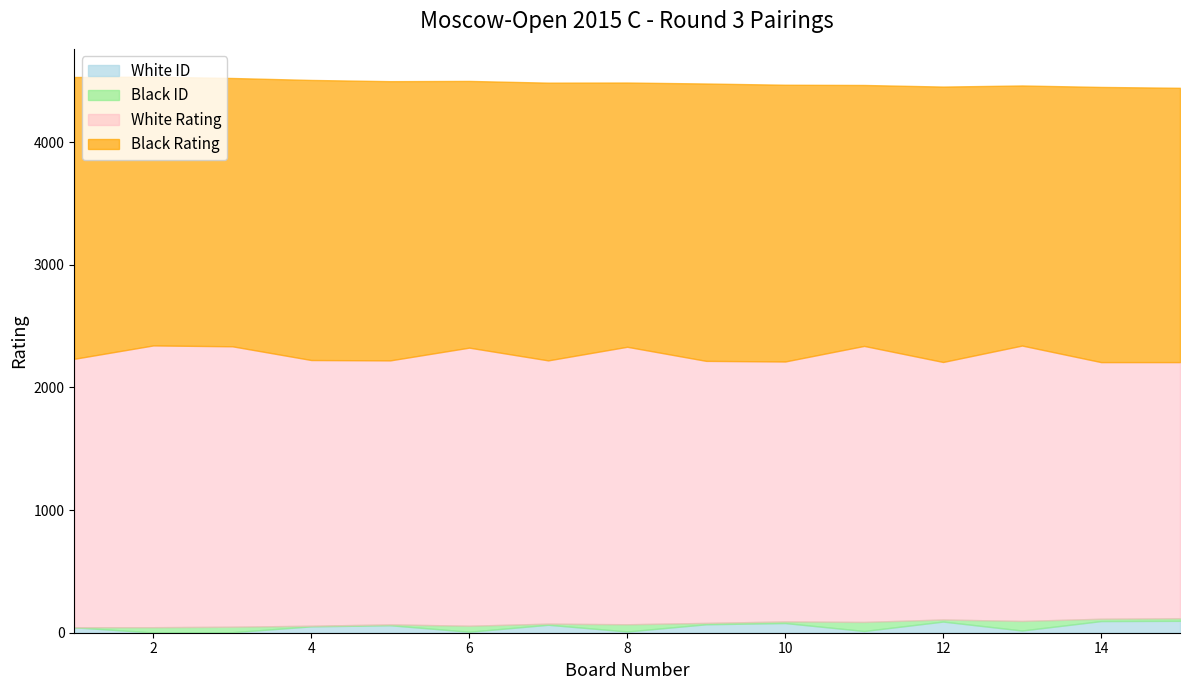

Reading left to right, extract all data points from this chart.

White Rating: 1=2189	2=2298	3=2287	4=2167	5=2153	6=2268	7=2147	8=2263	9=2137	10=2120	11=2251	12=2100	13=2246	14=2093	15=2089
Black Rating: 1=2298	2=2192	3=2188	4=2284	5=2277	6=2175	7=2265	8=2155	9=2262	10=2257	11=2128	12=2246	13=2121	14=2244	15=2237
White ID: 1=44	2=2	3=4	4=52	5=61	6=8	7=65	8=10	9=69	10=79	11=14	12=91	13=18	14=95	15=97
Black ID: 1=1	2=43	3=45	4=5	5=7	6=49	7=9	8=59	9=11	10=13	11=74	12=17	13=78	14=19	15=21